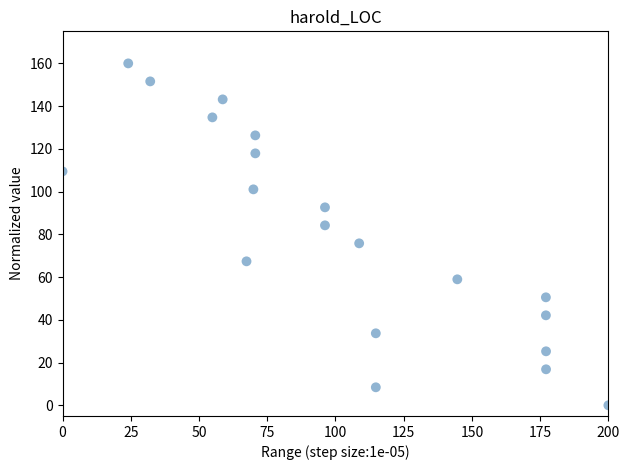

What is the range of X values (max minus min)?

200.0